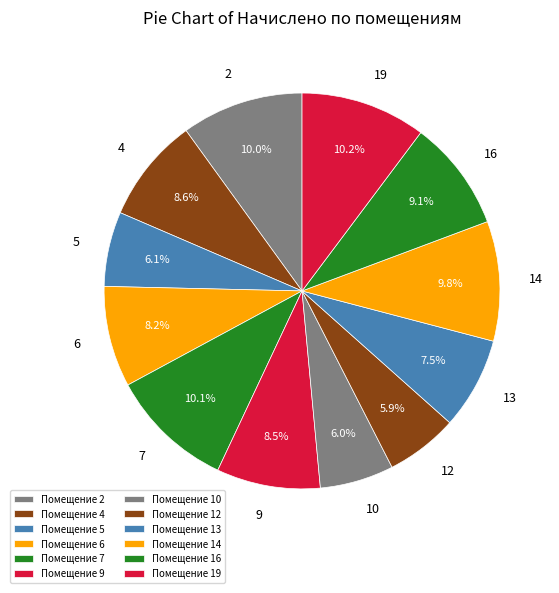

To the nearest percent, what is the average slice percentage?

8%